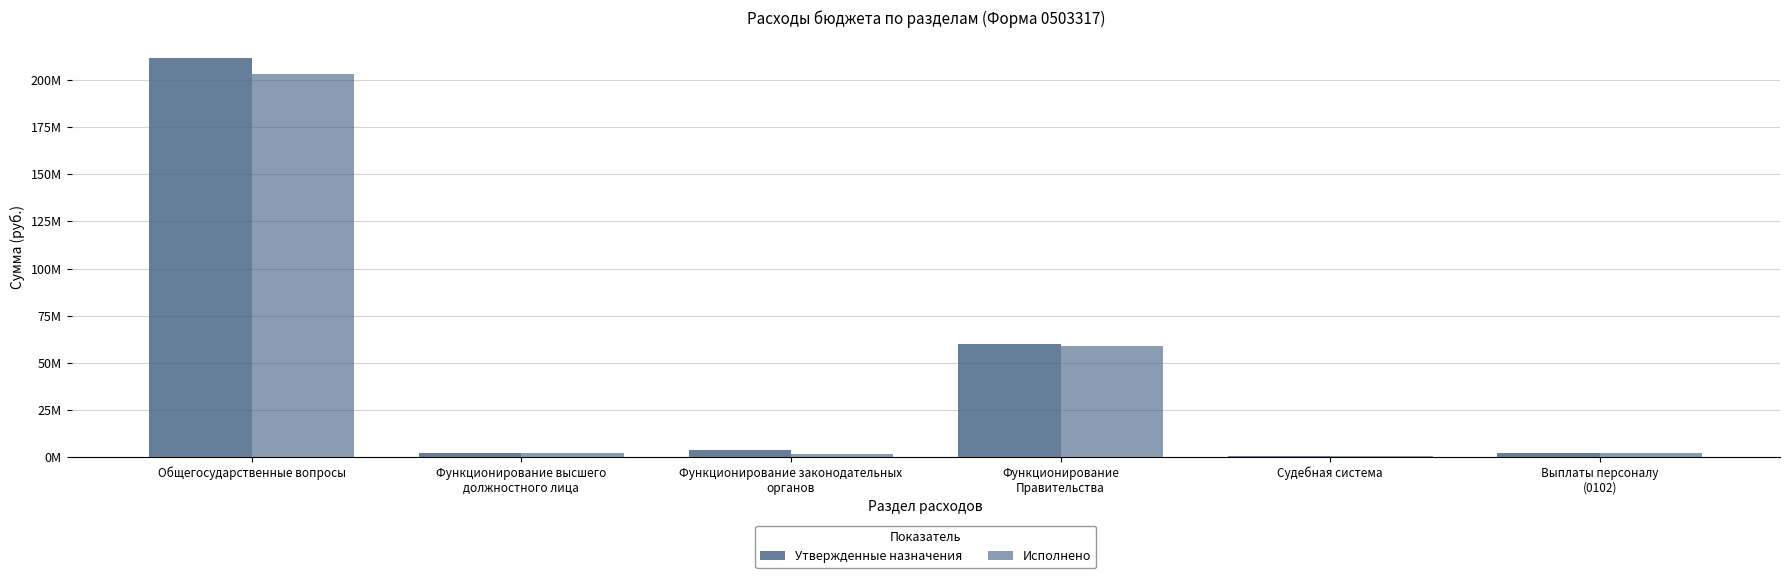

What position from the right is Функционирование
Правительства?

3